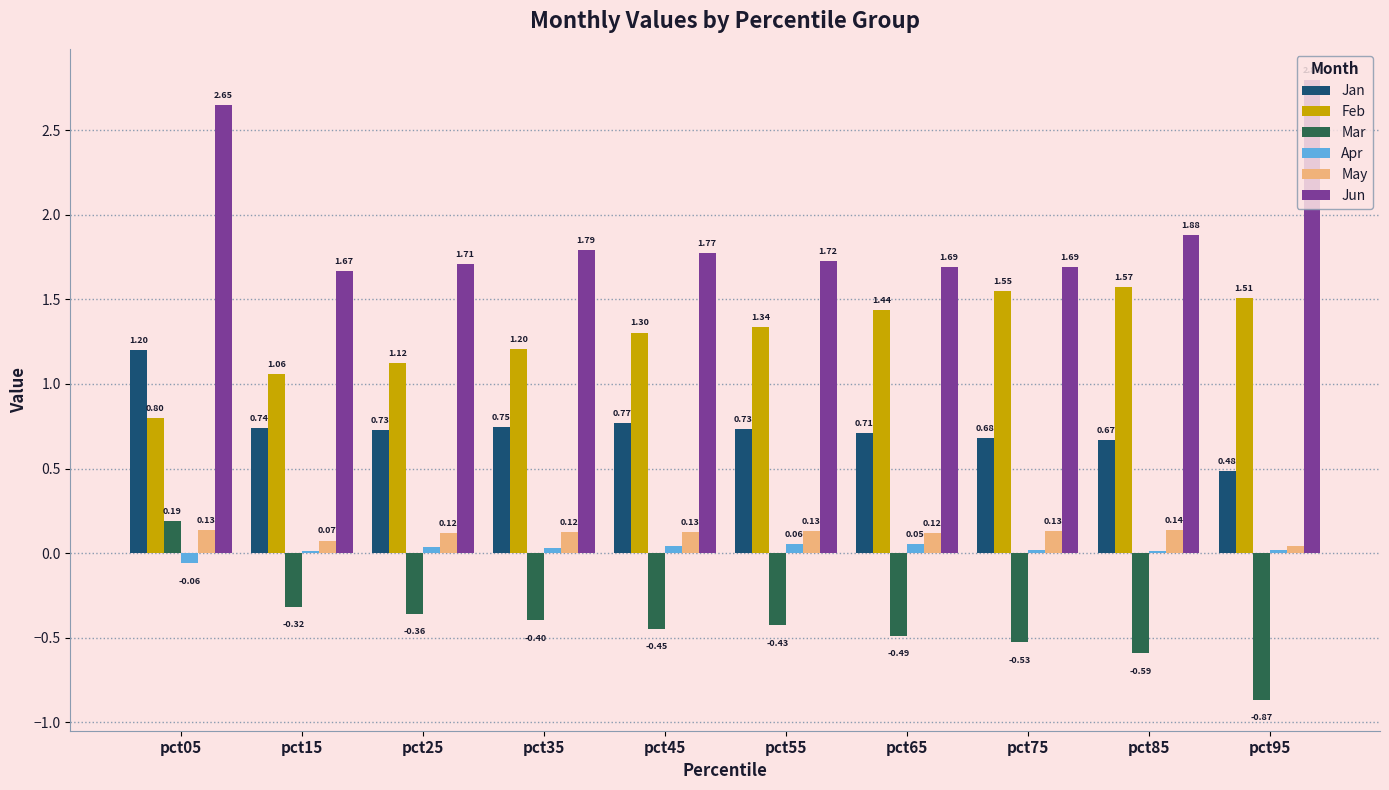

At which category is the sum across all series the highest?

pct05